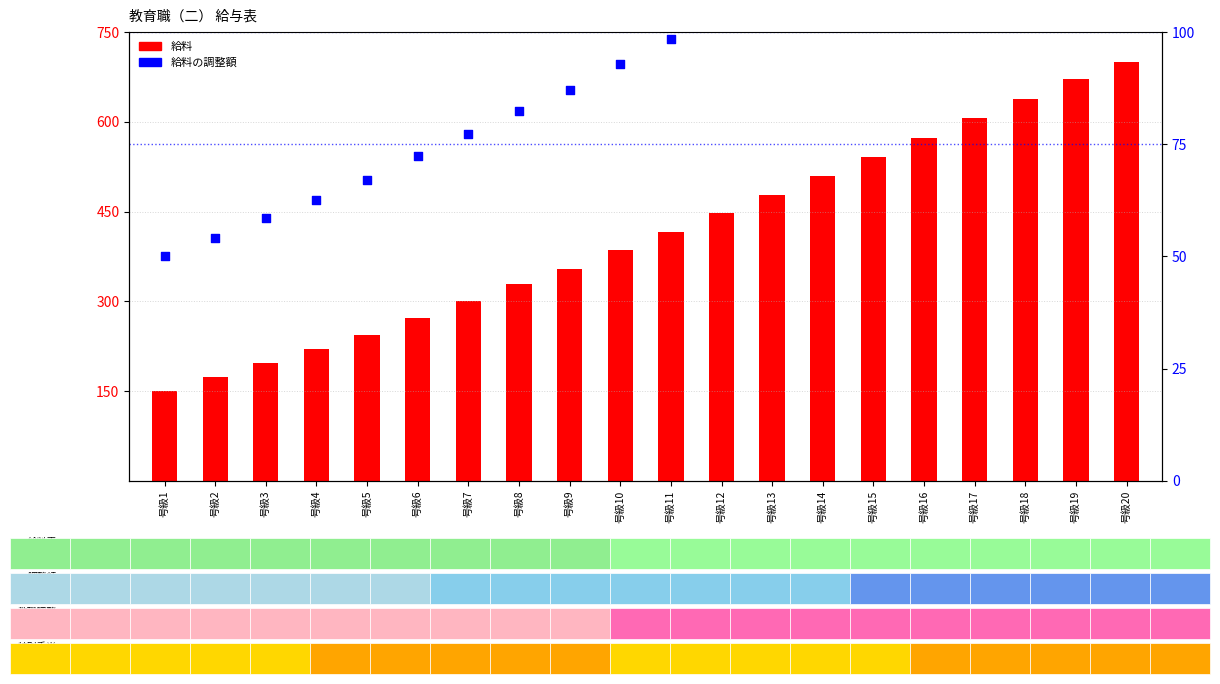

What is the total value across all series at 号級18?

776.6